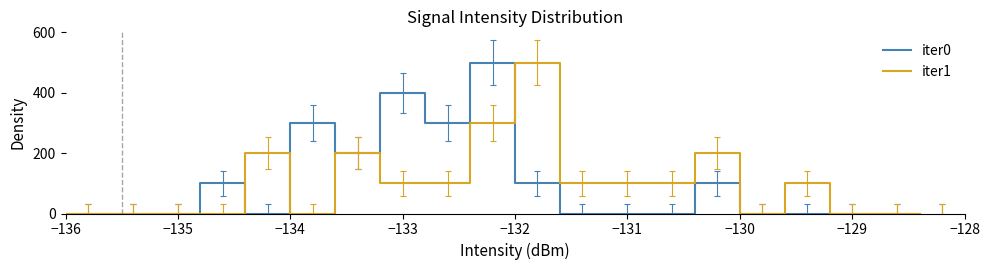

What is the spread (max minus min) of values at −132?

400